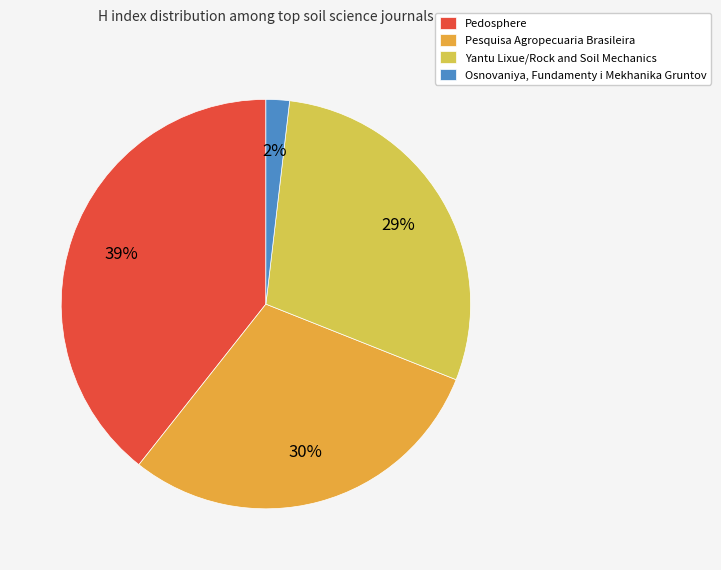

Is Pesquisa Agropecuaria Brasileira the majority of the pie?

No